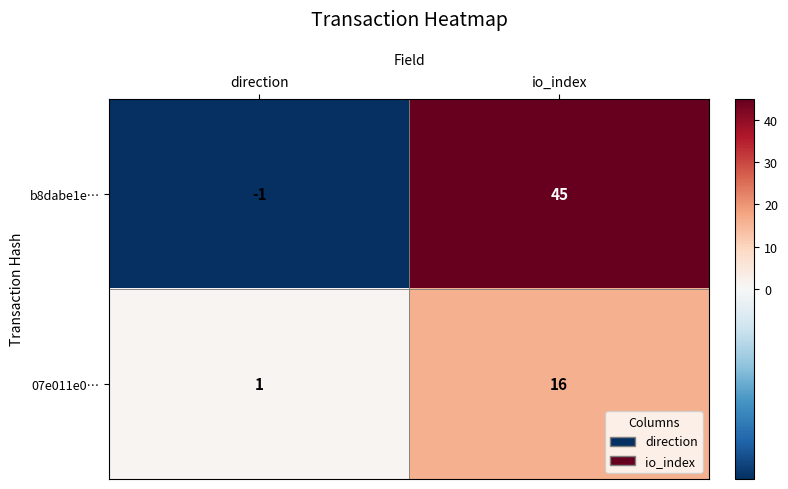

Which series has the widest spread of values?

b8dabe1e…